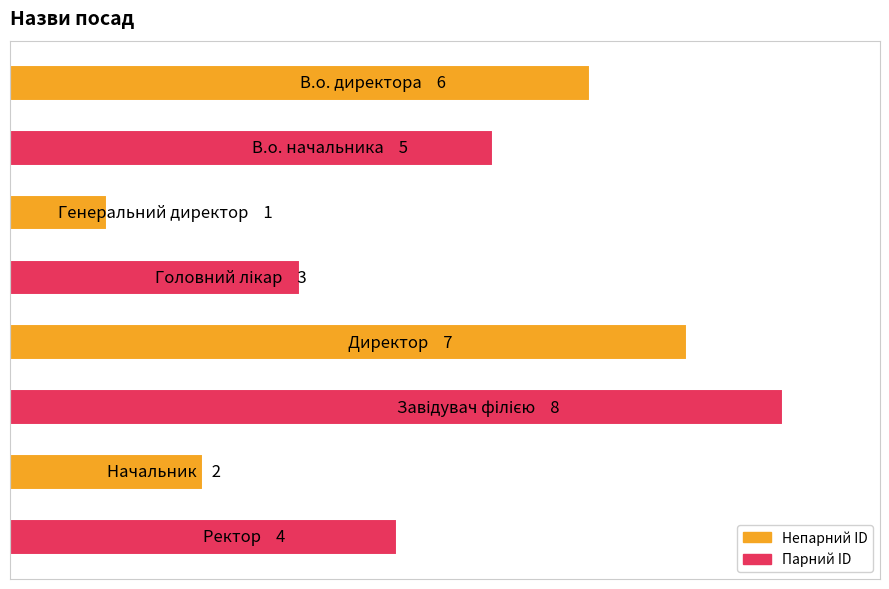

Does the chart contain any negative values?

No